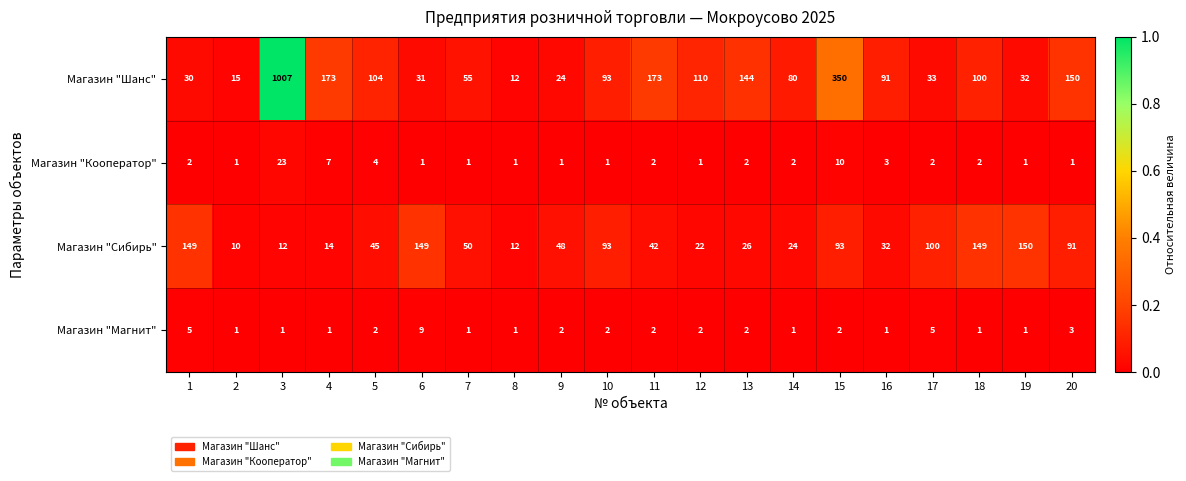

What is the difference between the highest and lowest values at 13?

142